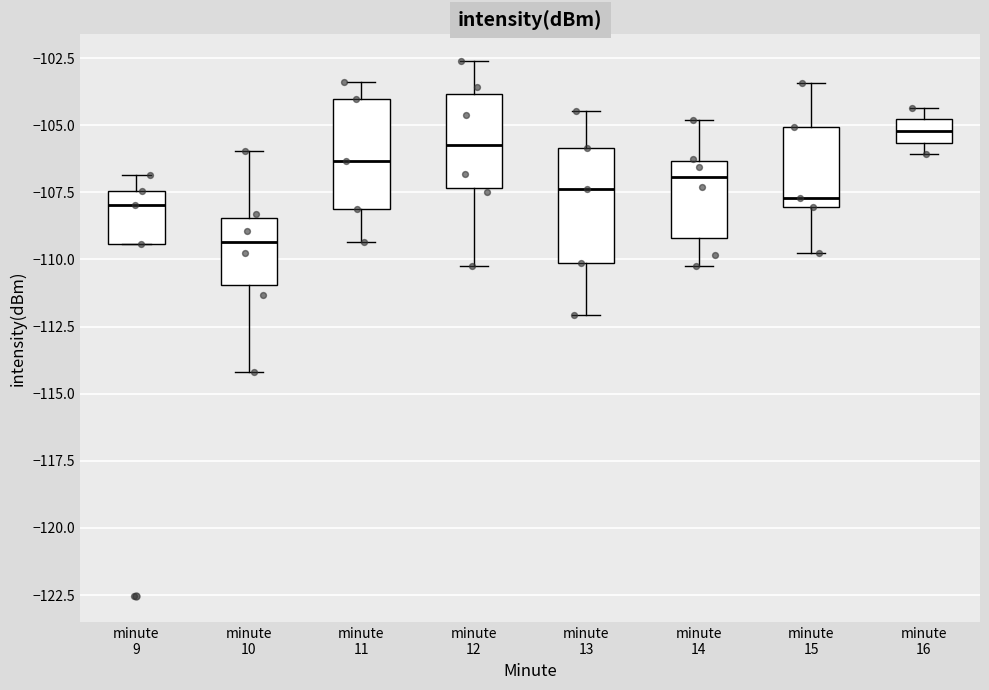

Where does the median line of the box for minute 9 sit on the y-axis? The values are not printed on the chart, so give them approximately, as read against the axis.

-108.0